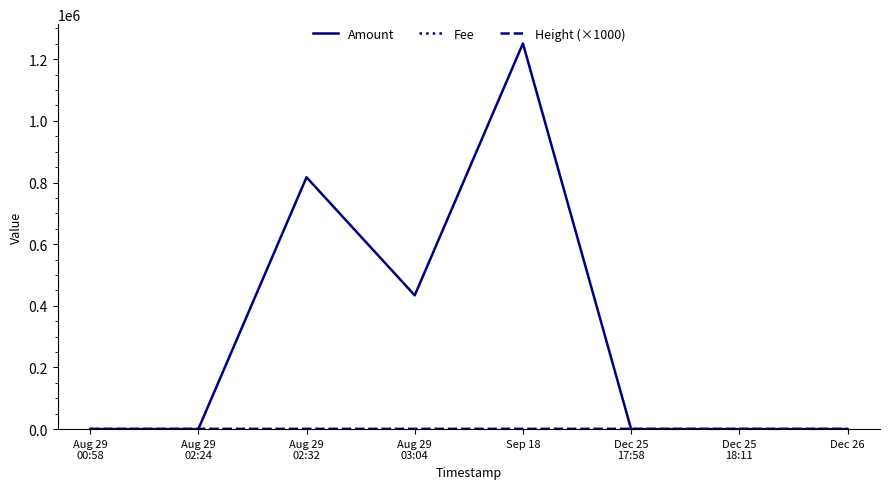

How many lines are shown in the chart?

3